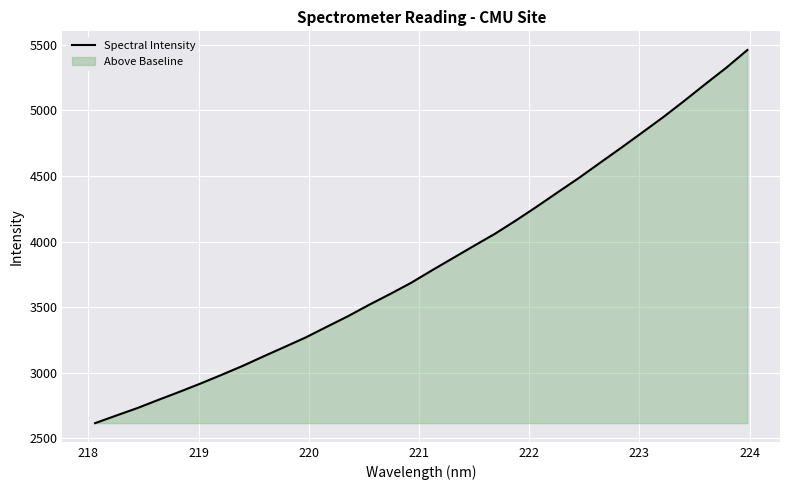

What is the maximum value shown in the chart?

5460.9